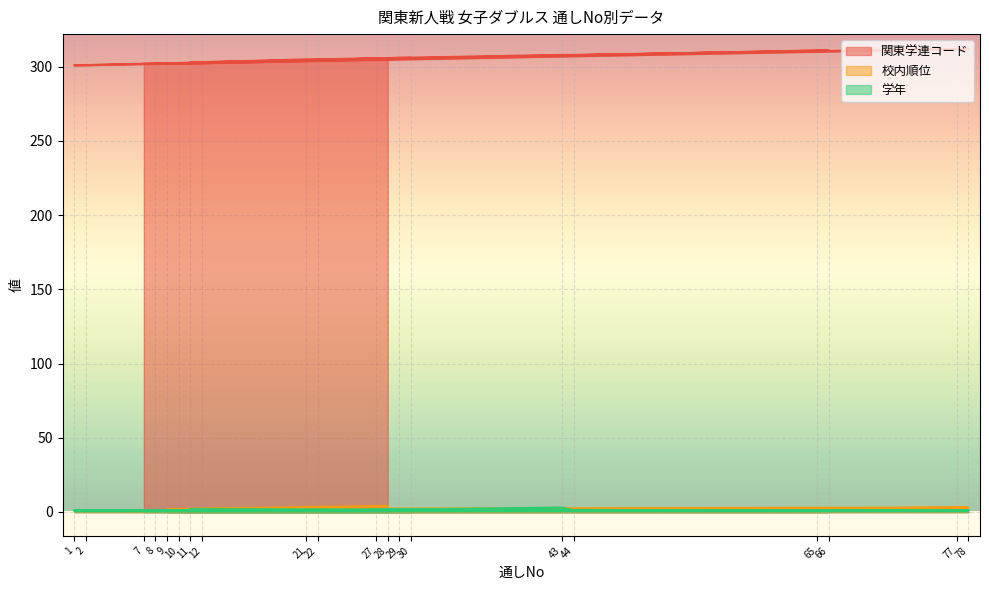

Between 28 and 30, which is larger?

30